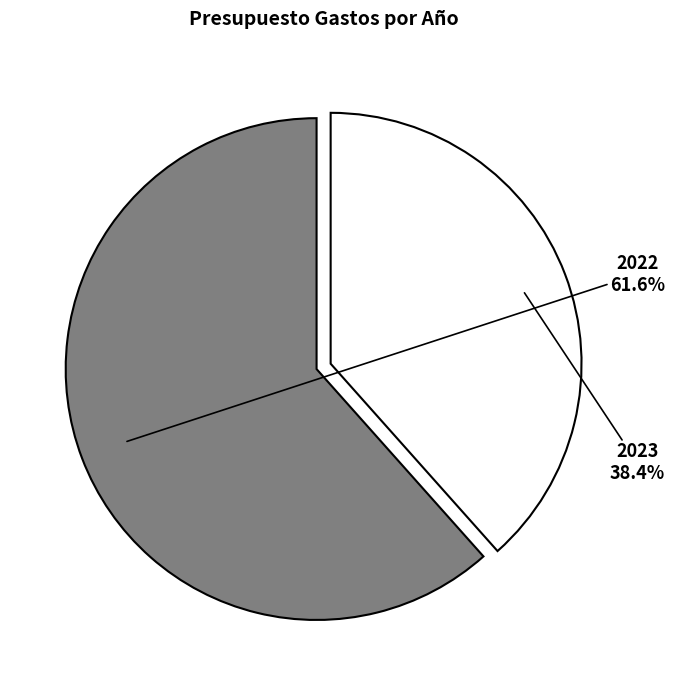

Approximately how many times larger is the value at 2022 compared to 2023?

1.6